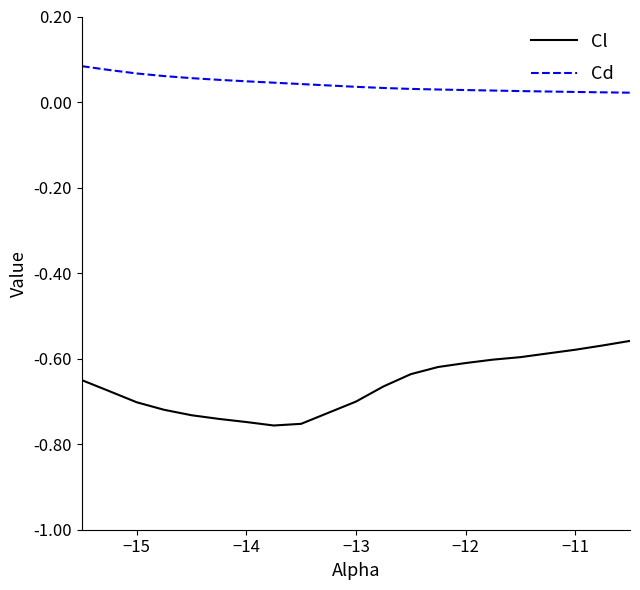

True or false: Cd and Cl cross at least once.

False